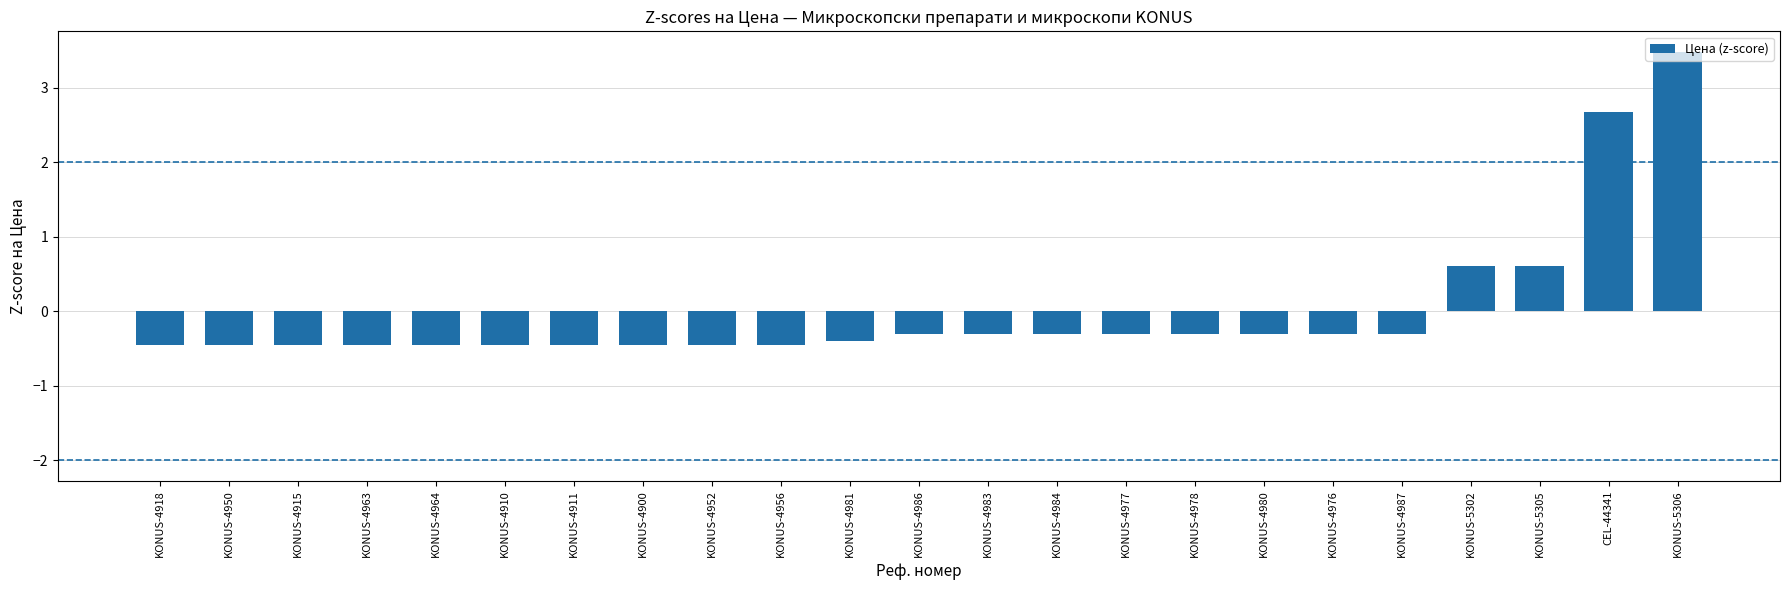

What is the label of the 13th bar from the left?

KONUS-4983